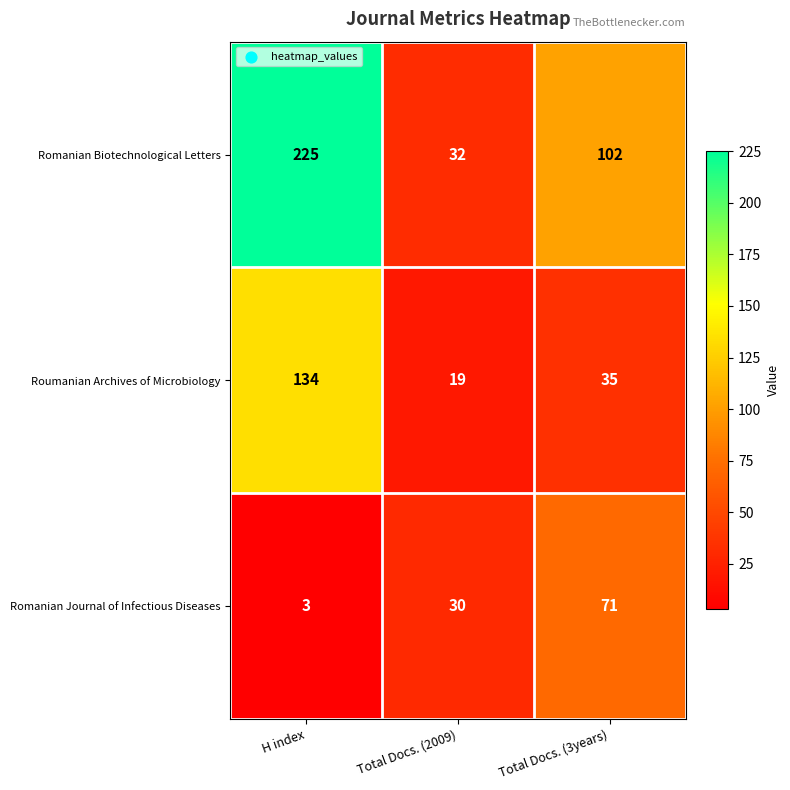

At which label does Roumanian Archives of Microbiology reach its minimum?

Total Docs. (2009)